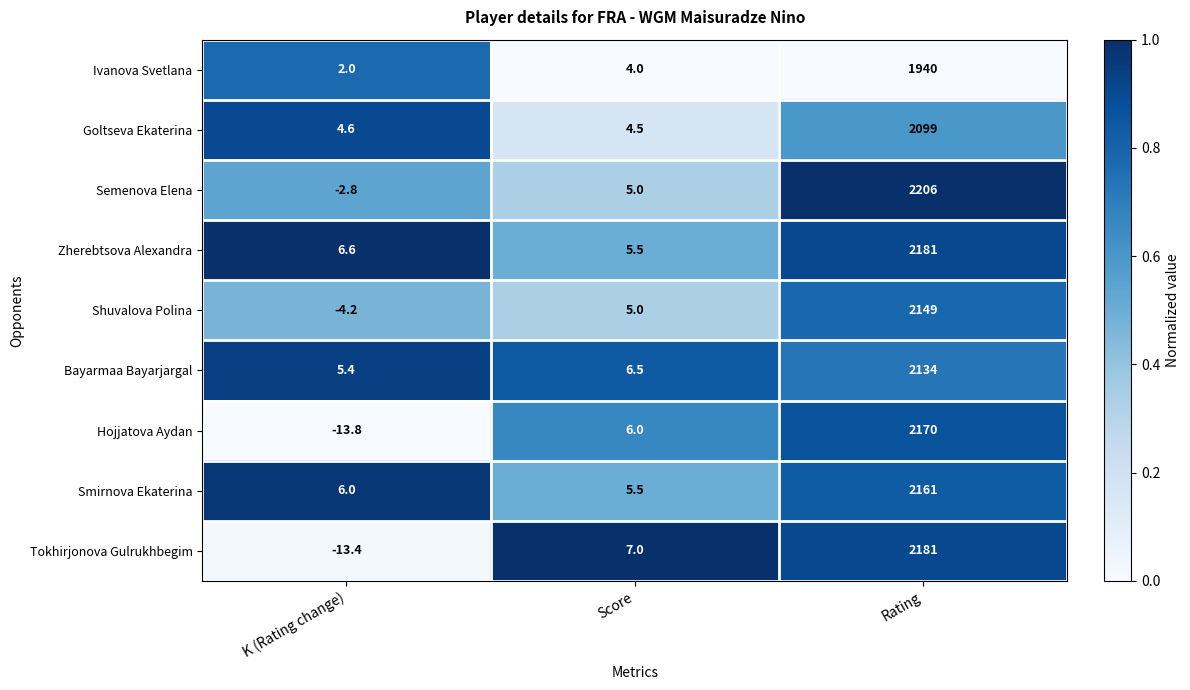

Between K (Rating change) and Rating, which series saw the biggest shift?

Semenova Elena